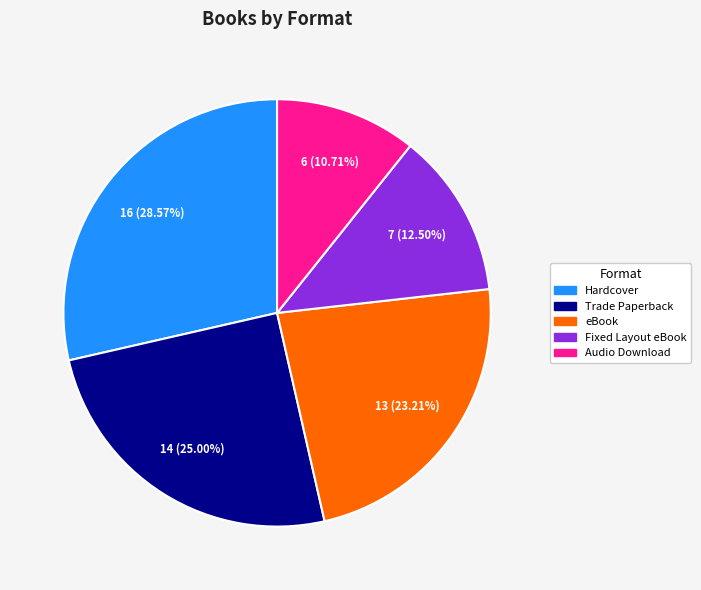

To the nearest percent, what is the difference between the Trade Paperback and Audio Download slice percentages?

14%